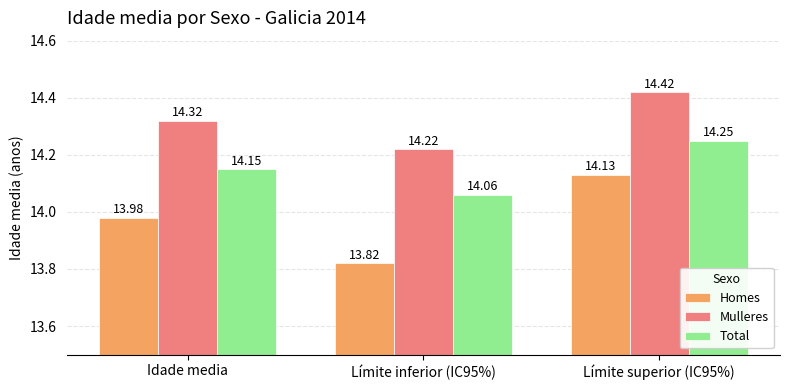

Is it true that Total equals 14.1 at Límite inferior (IC95%)?

True